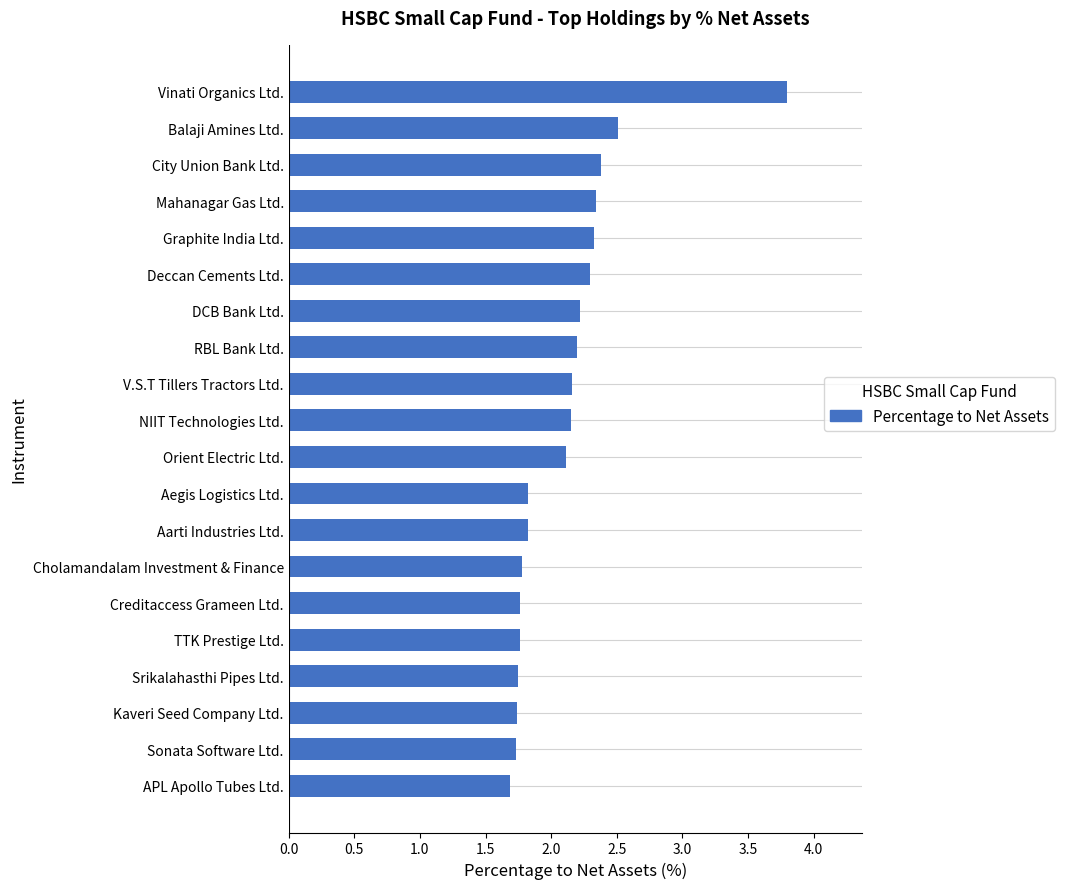

Is it true that the value at Aarti Industries Ltd. is 1.8?

True